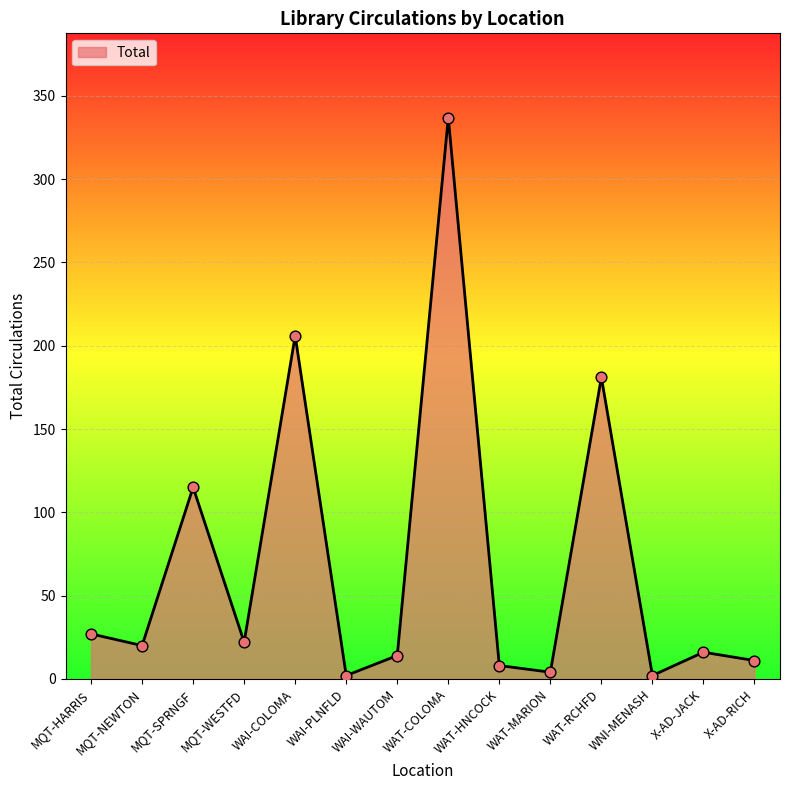

Approximately how many times larger is the value at MQT-WESTFD compared to MQT-NEWTON?

1.1